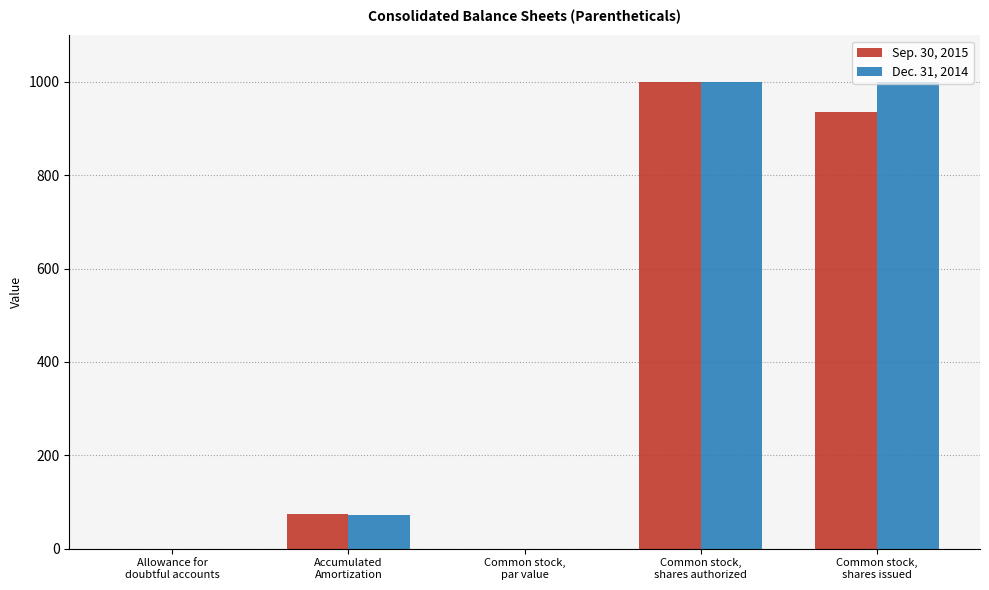

What is the highest value of the Dec. 31, 2014 series?

1000.0